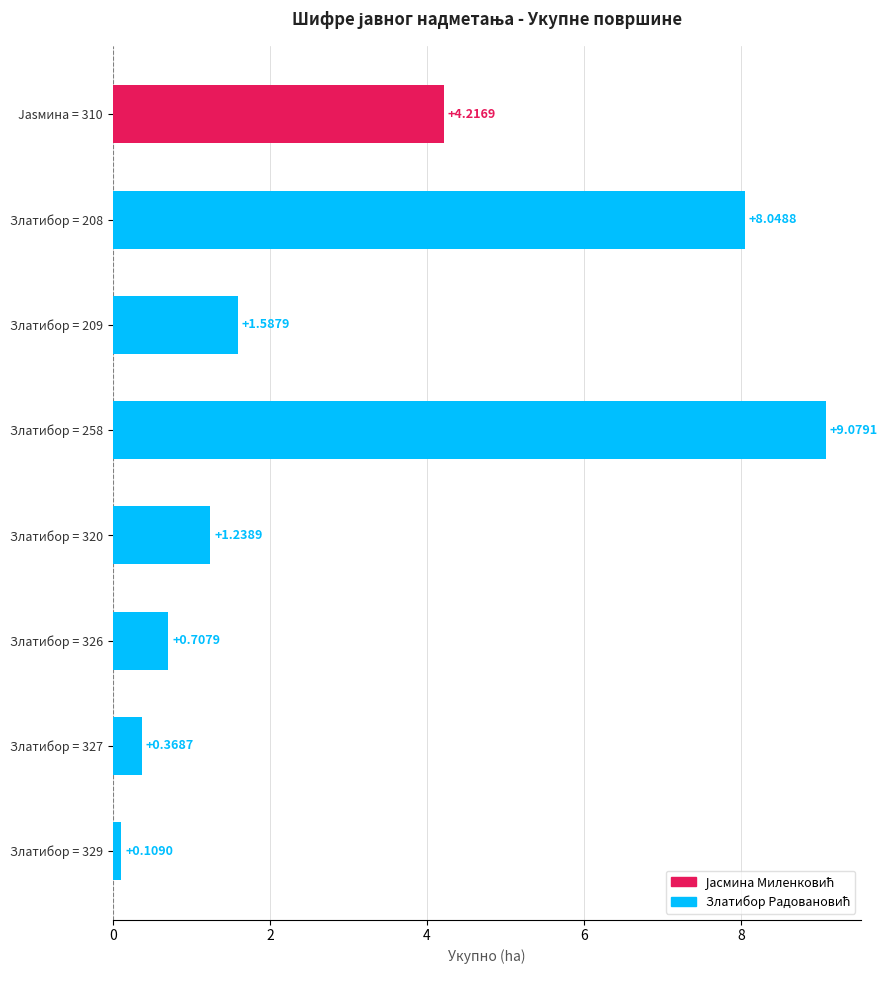

How many values are below 1?

3